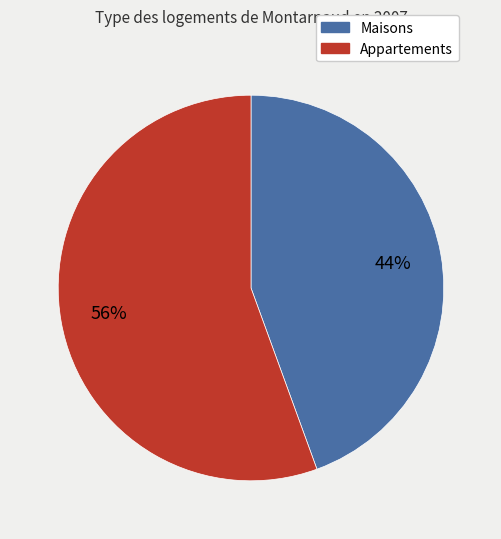

To the nearest percent, what is the average slice percentage?

50%